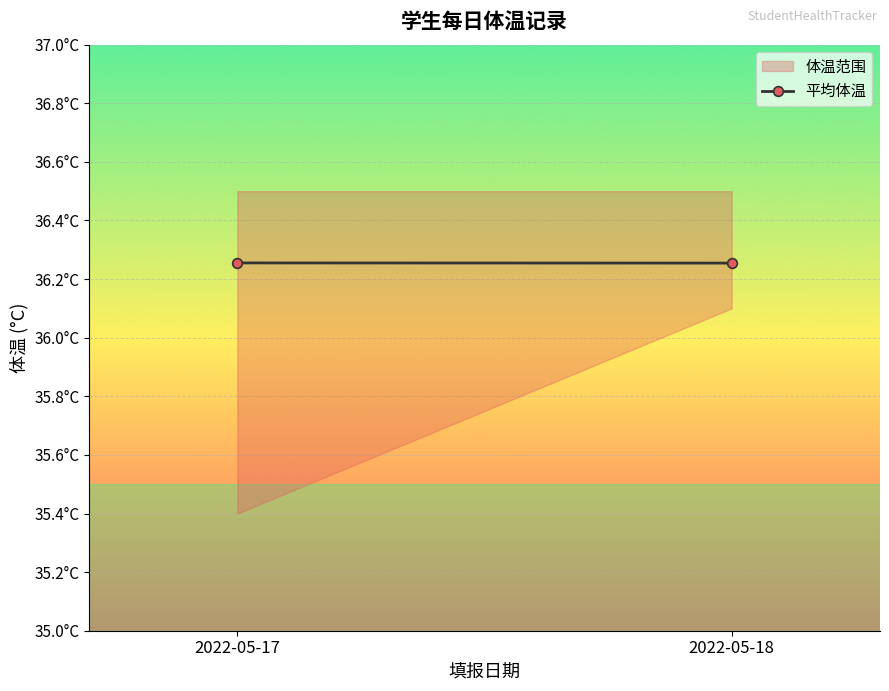

Rank the categories by value from highest to lowest.

2022-05-18, 2022-05-17